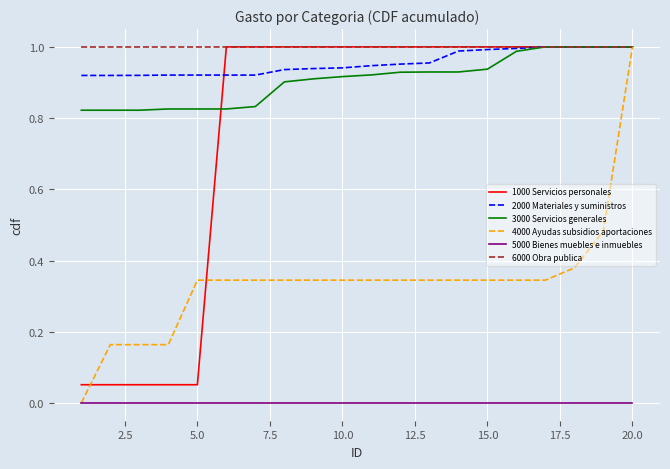

Which series has the largest total across all categories?

6000 Obra publica